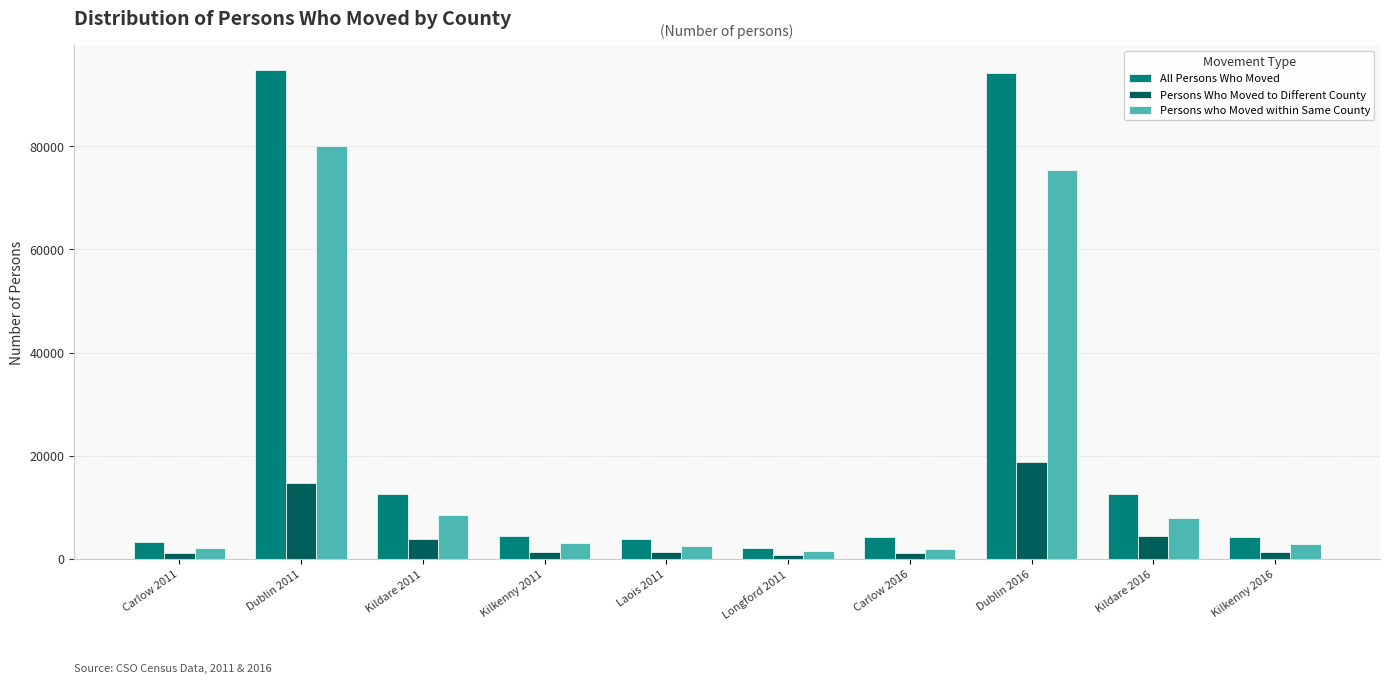

How many values in the All Persons Who Moved series are below 4384?

5